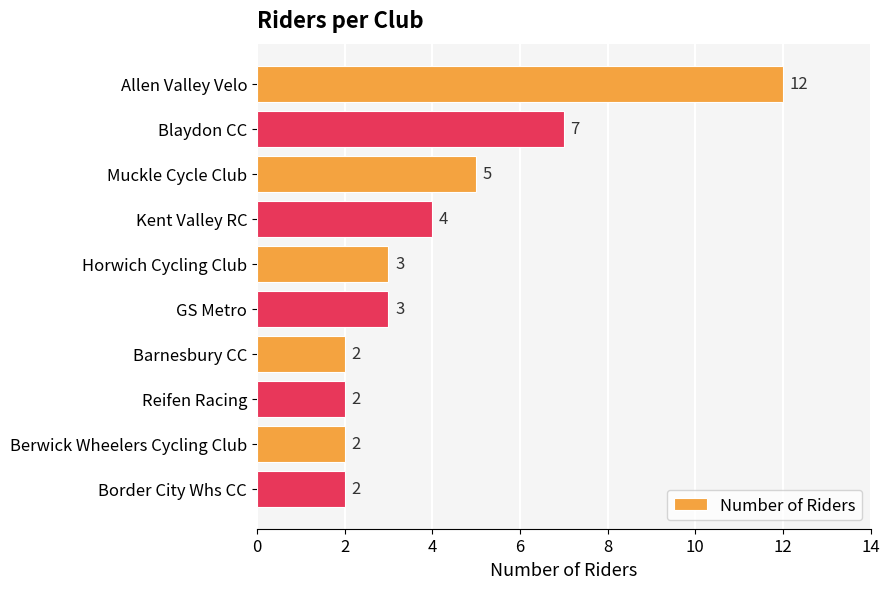

Which has a higher value, Barnesbury CC or Muckle Cycle Club?

Muckle Cycle Club